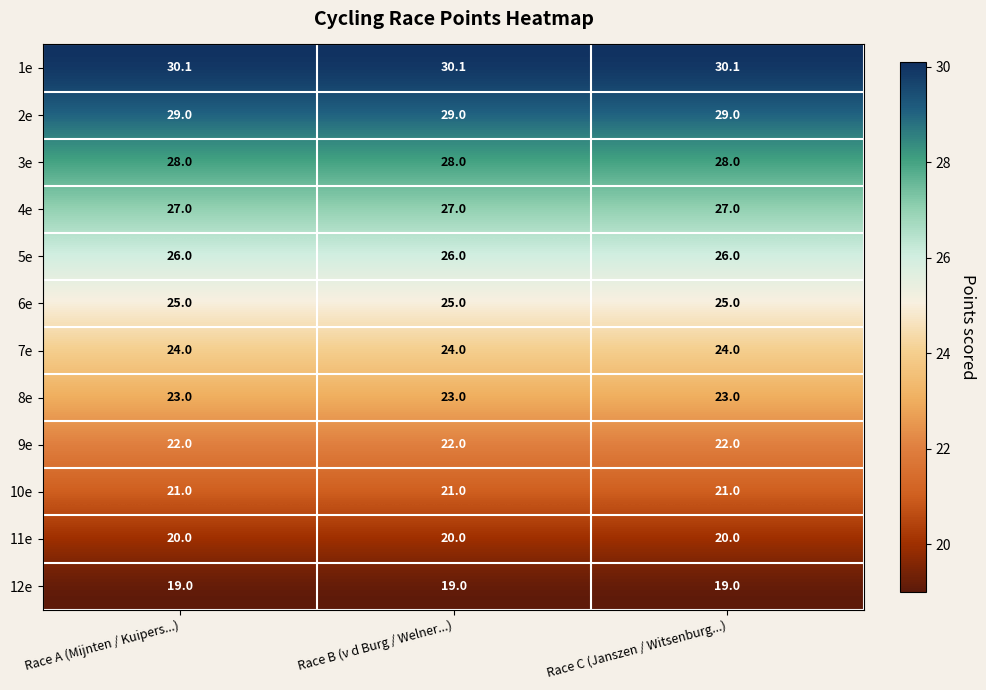

Read the 9e value at Race A (Mijnten / Kuipers...).

22.0